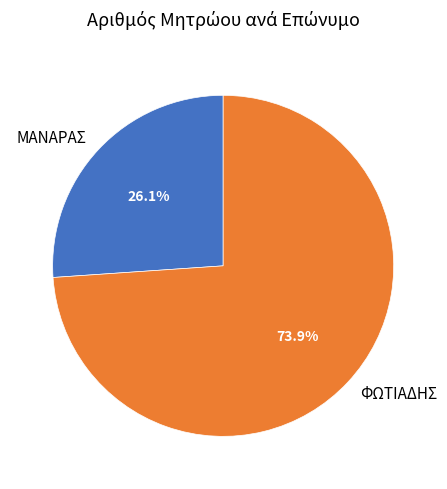

Which has a higher value, ΜΑΝΑΡΑΣ or ΦΩΤΙΑΔΗΣ?

ΦΩΤΙΑΔΗΣ